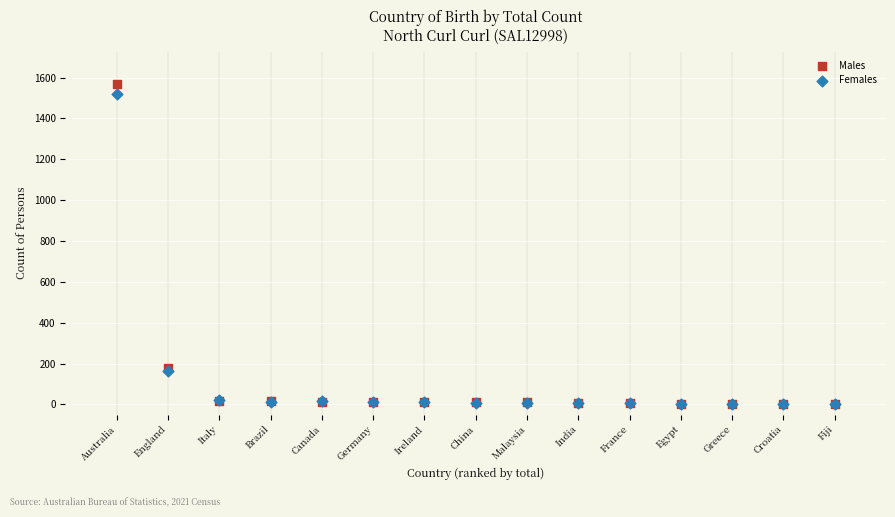

What are all the series names shown in the legend?

Males, Females